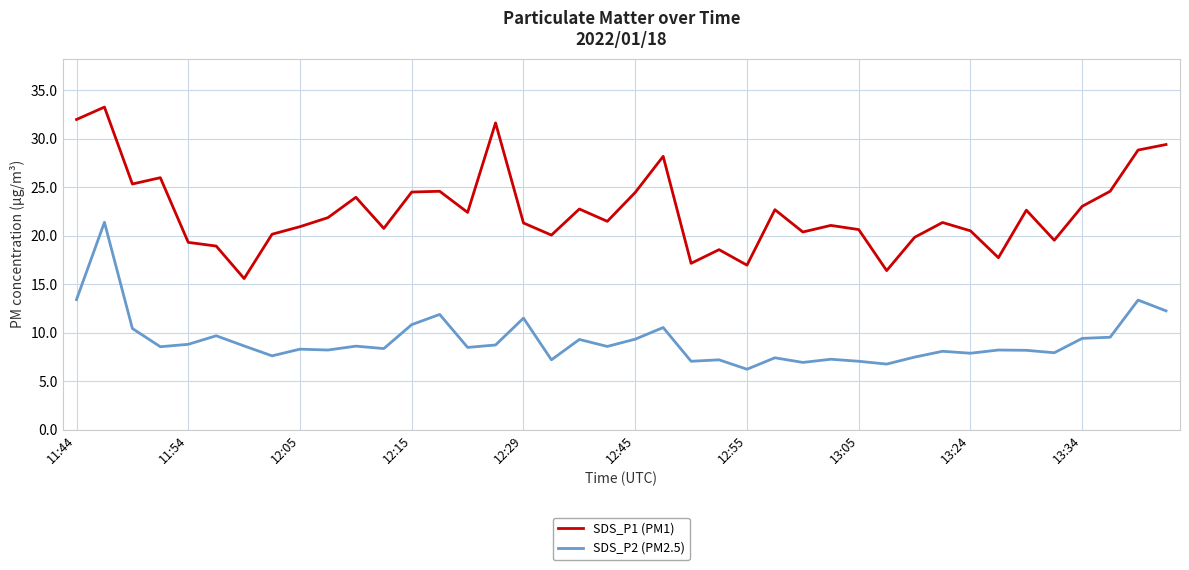

Which series has the largest total across all categories?

SDS_P1 (PM1)